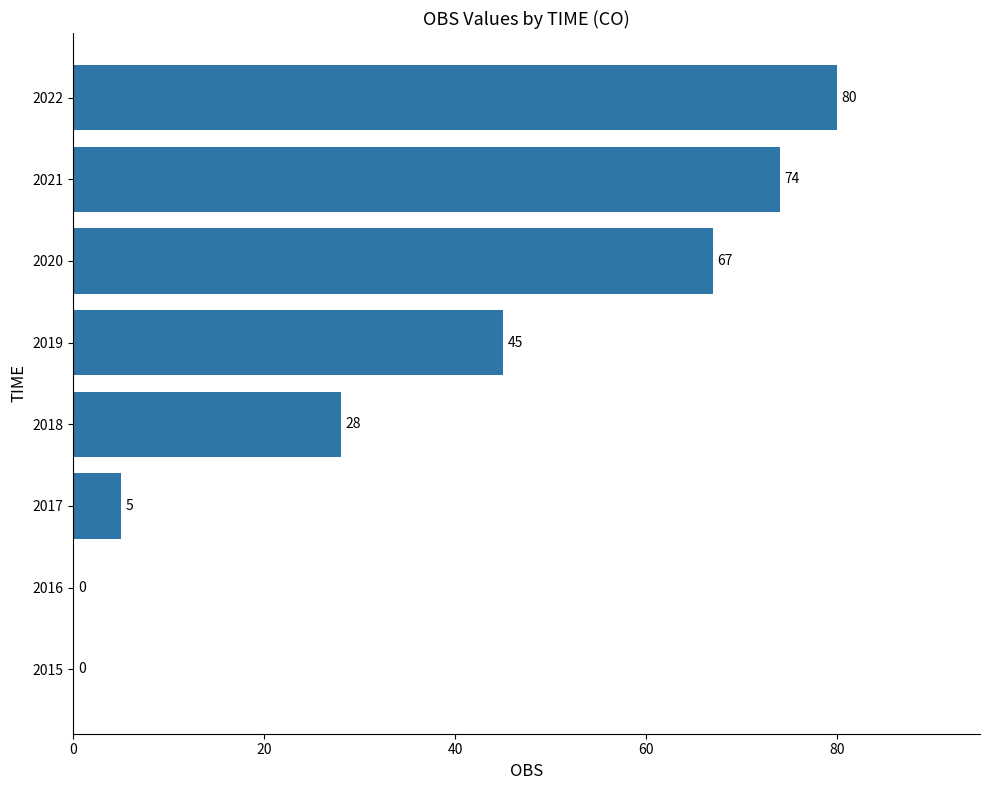

Which has a higher value, 2017 or 2016?

2017